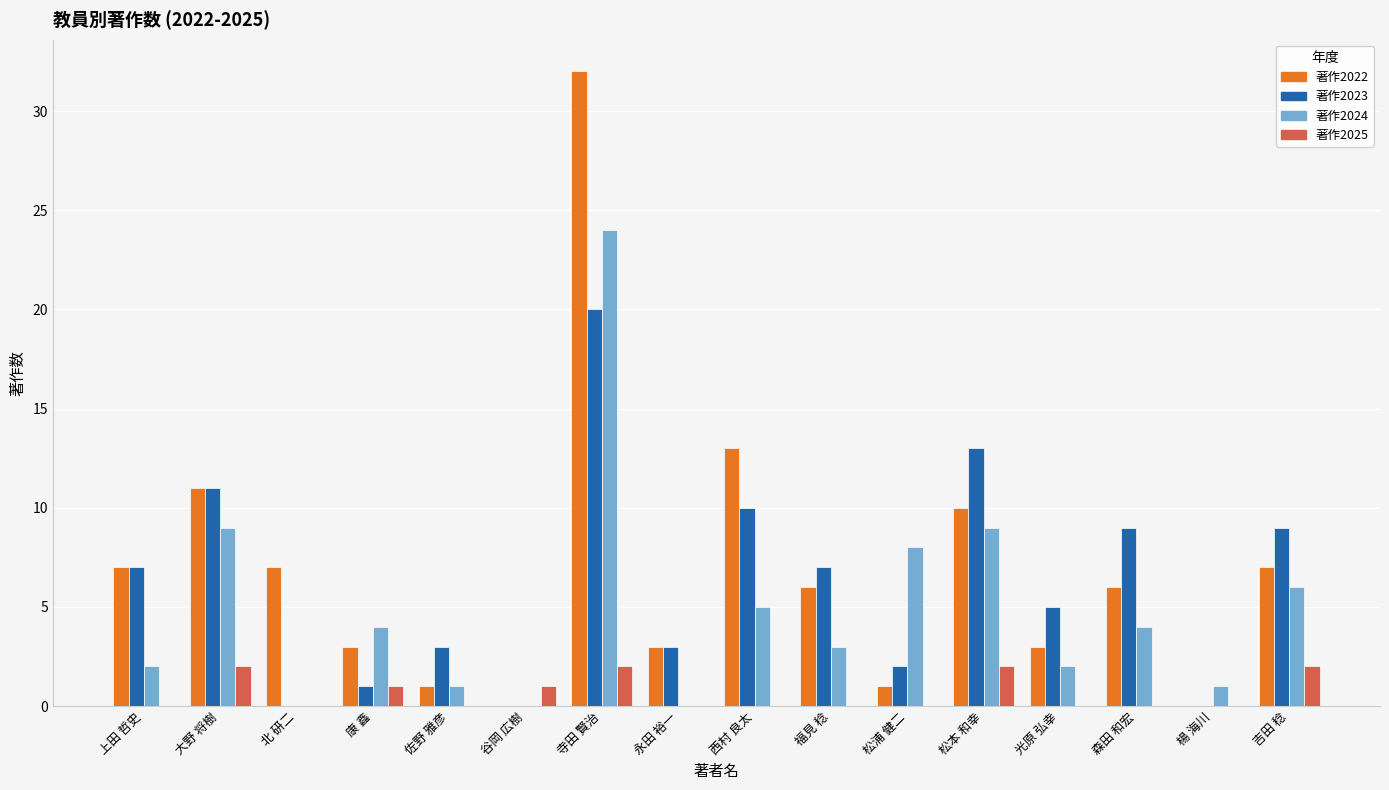

Is it true that 著作2023 equals 0 at 谷岡 広樹?

True